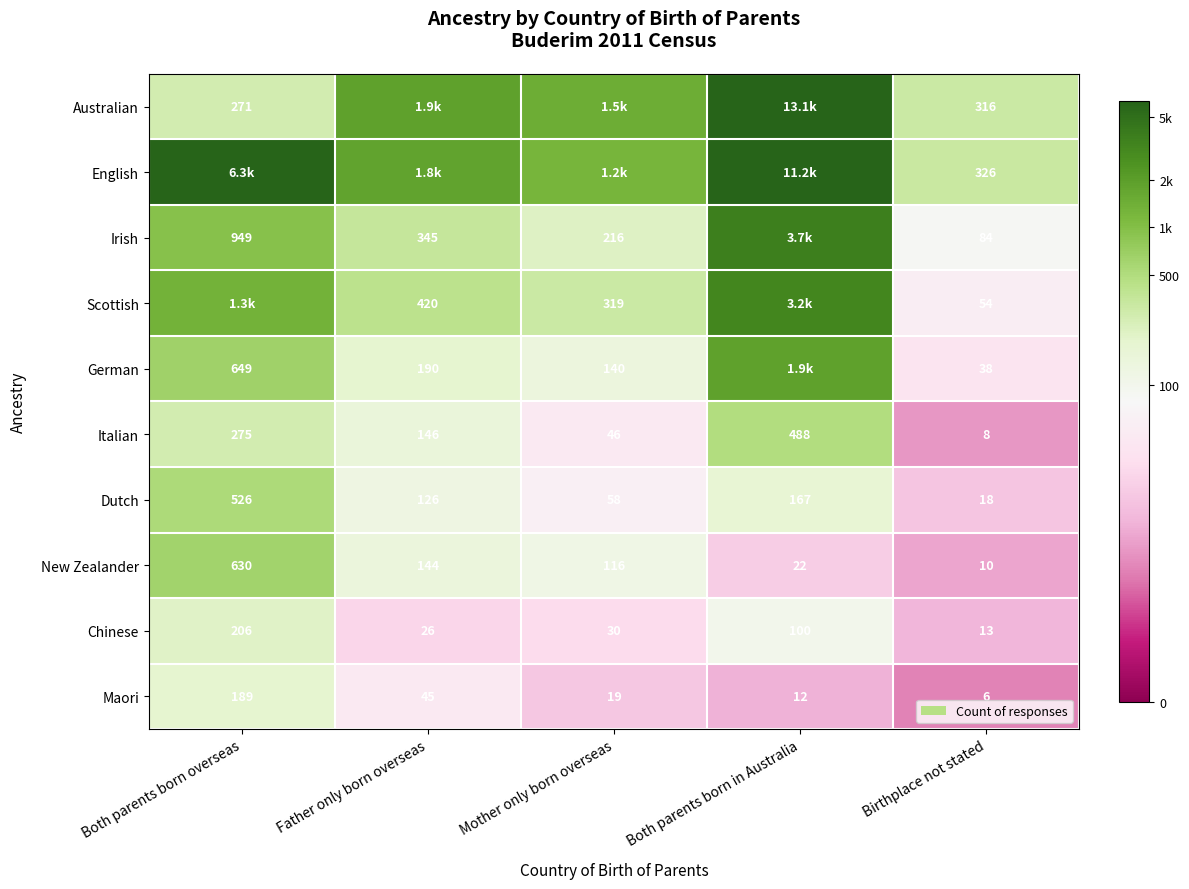

Rank the series at Birthplace not stated from lowest to highest value.

Maori, Italian, New Zealander, Chinese, Dutch, German, Scottish, Irish, Australian, English